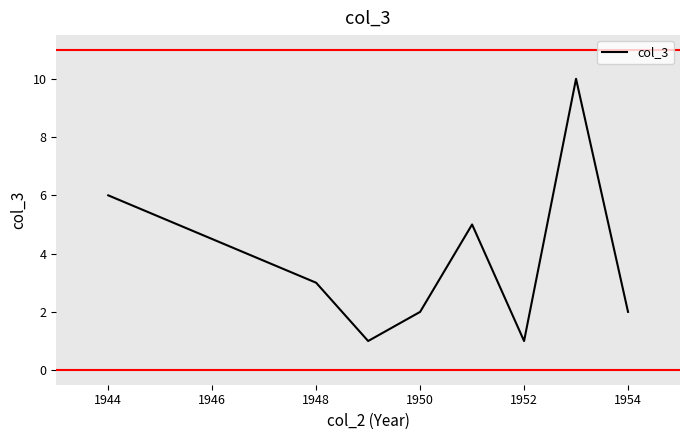

What is the sum of all values?

30